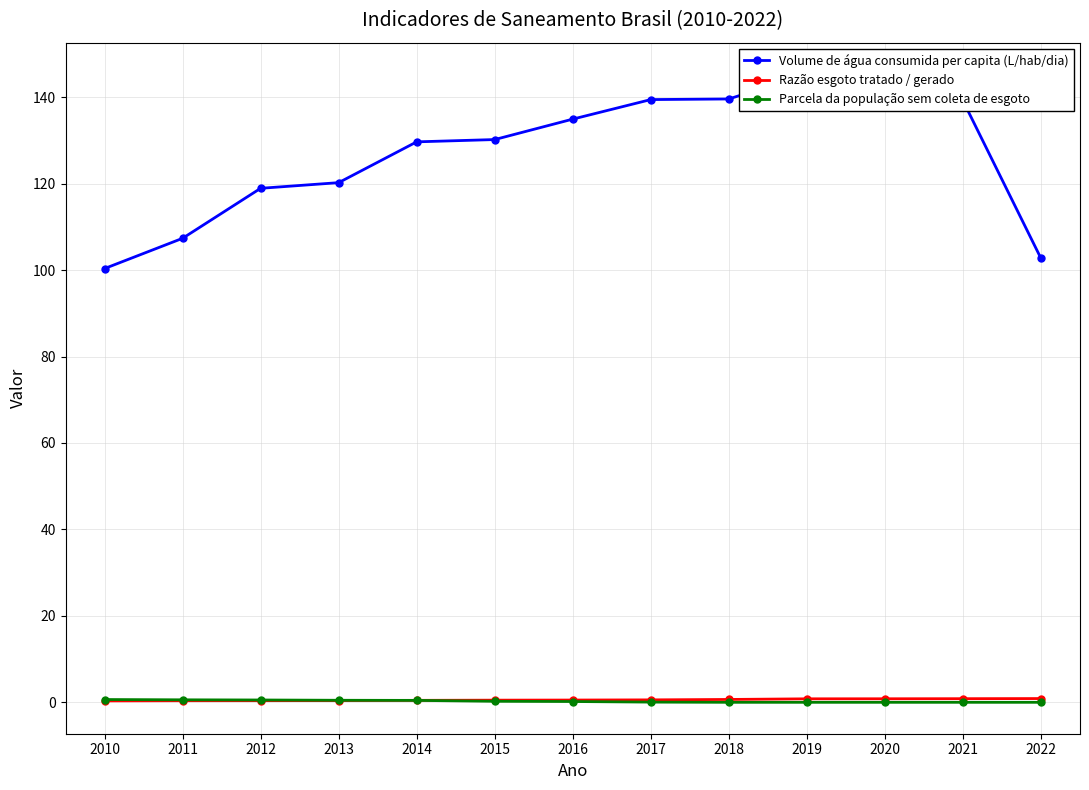

Is it true that Parcela da população sem coleta de esgoto equals 0.0 at 2019?

True